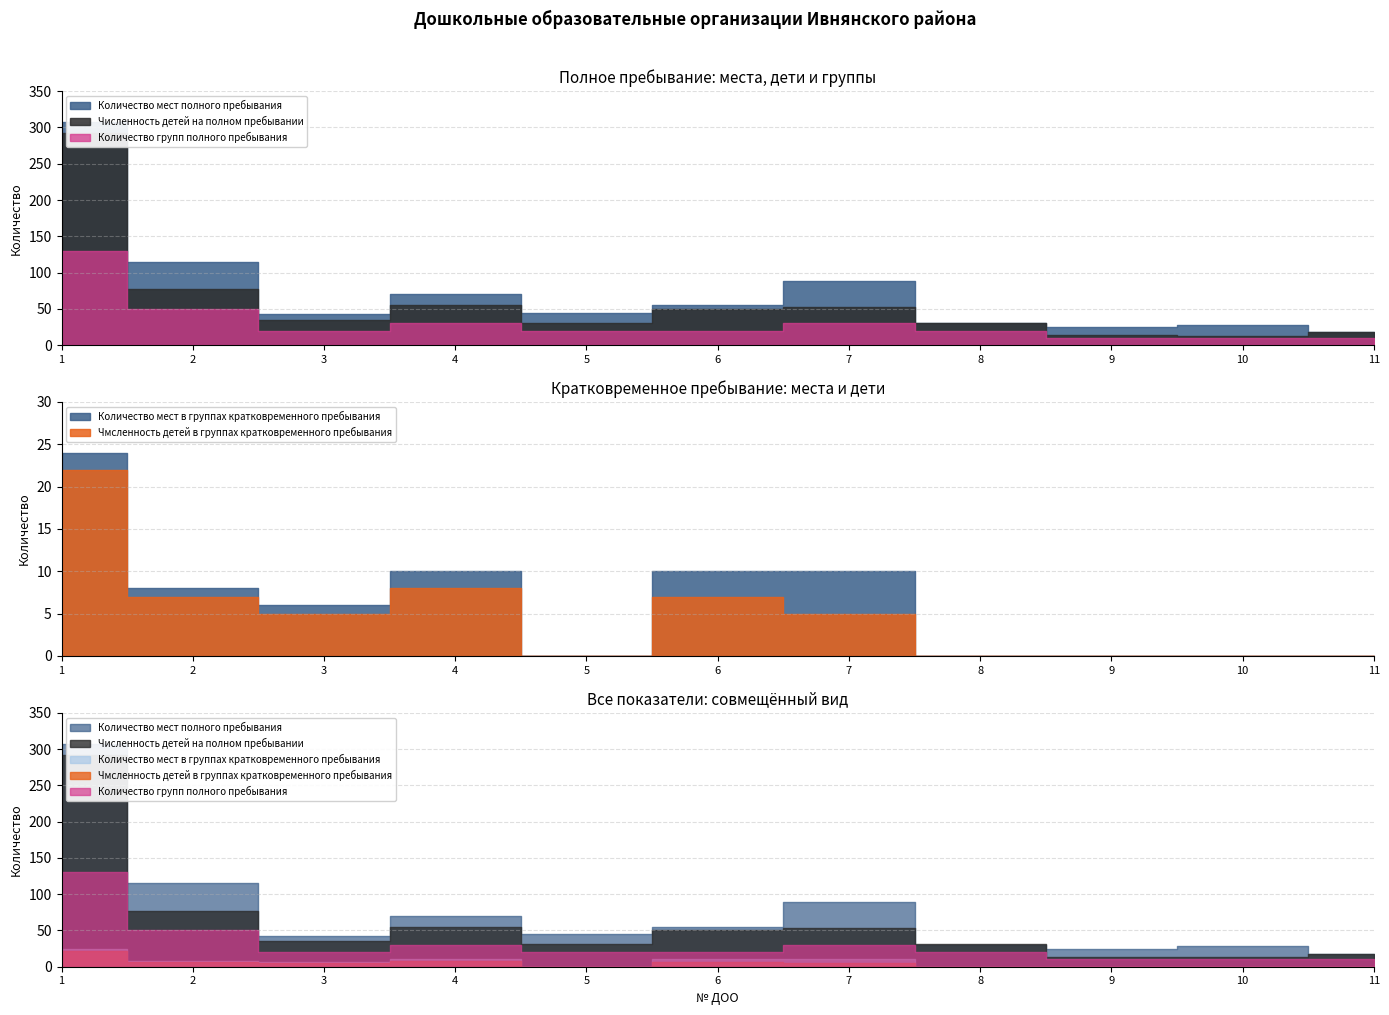

At which label does Количество мест в группах кратковременного пребывания first exceed 6?

1